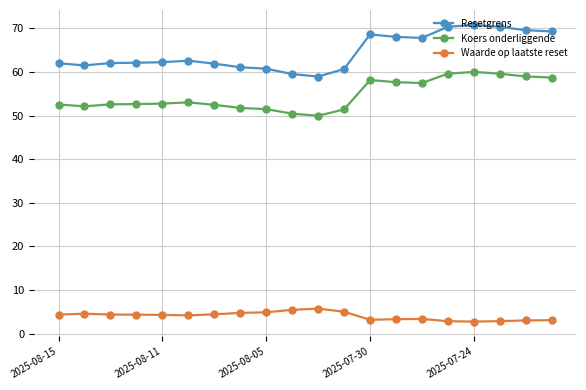

True or false: Resetgrens and Waarde op laatste reset intersect in this chart.

False